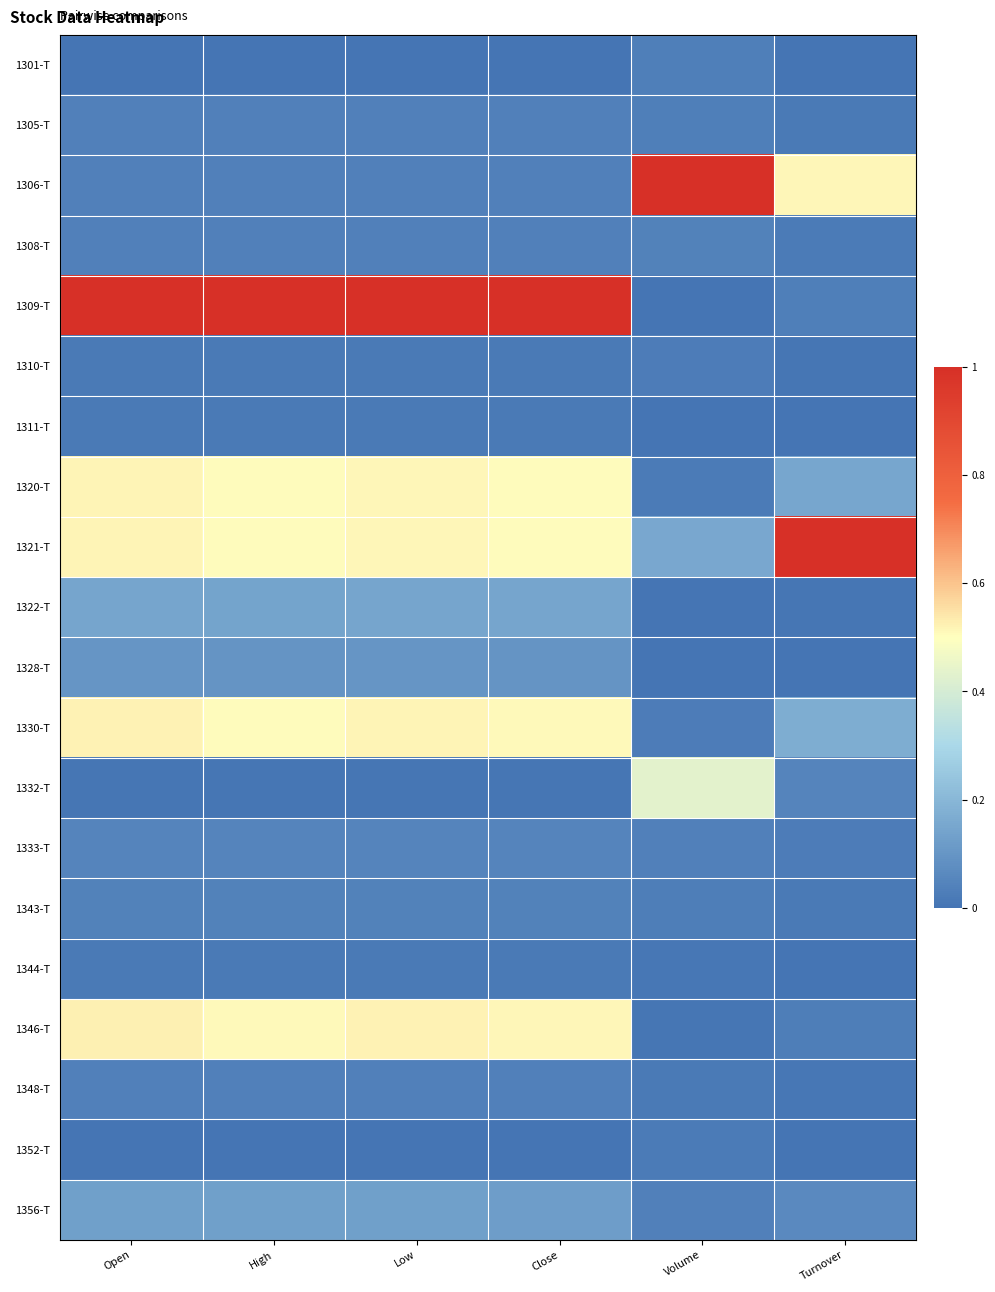

At which category does the chart reach its peak across all series?

Volume